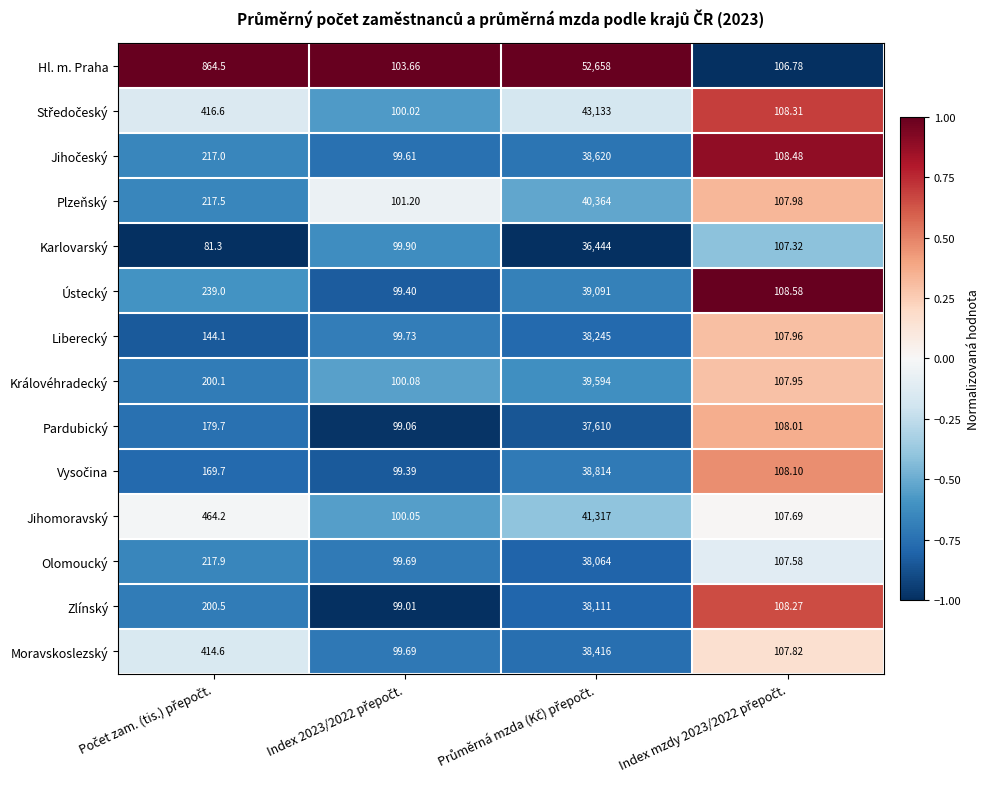

Which series has the largest total across all categories?

Hl. m. Praha